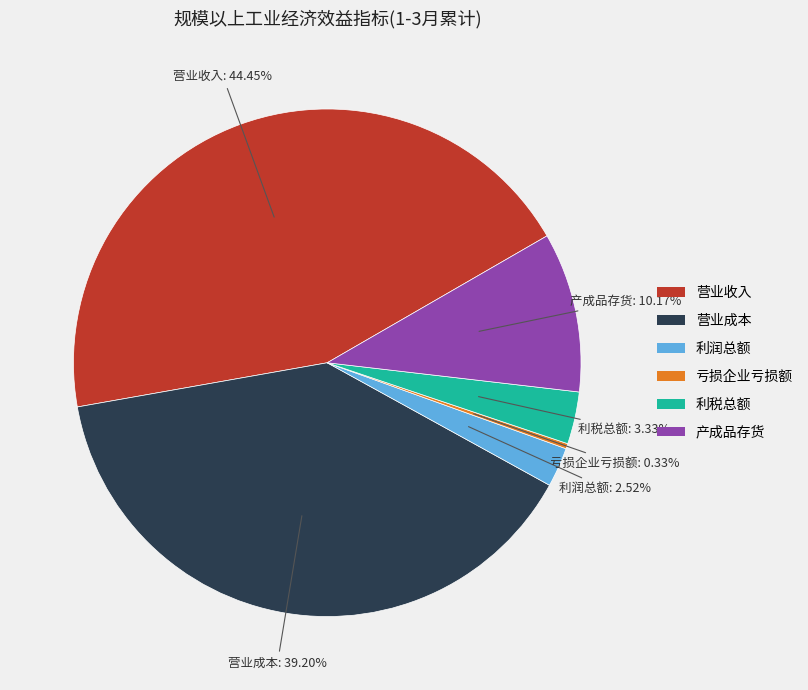

Is the sum of 产成品存货 and 利润总额 greater than half?

No